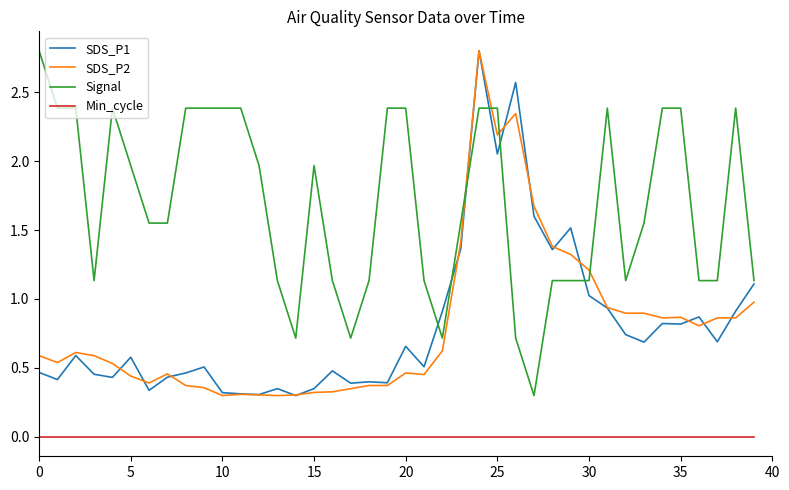

Which series has the largest total across all categories?

Signal